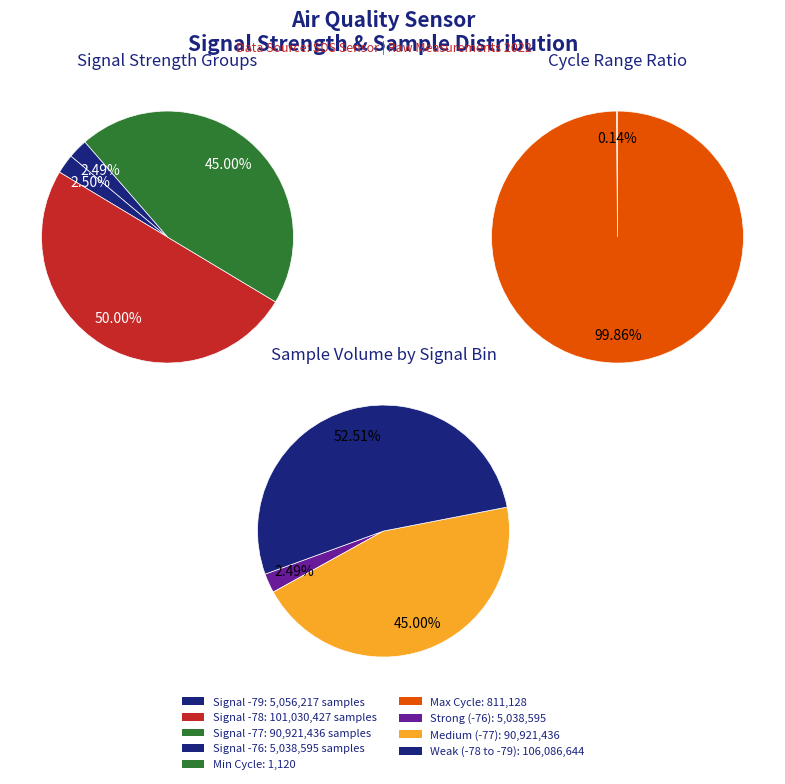

What percentage is the 2 slice, to the nearest percent?

3%